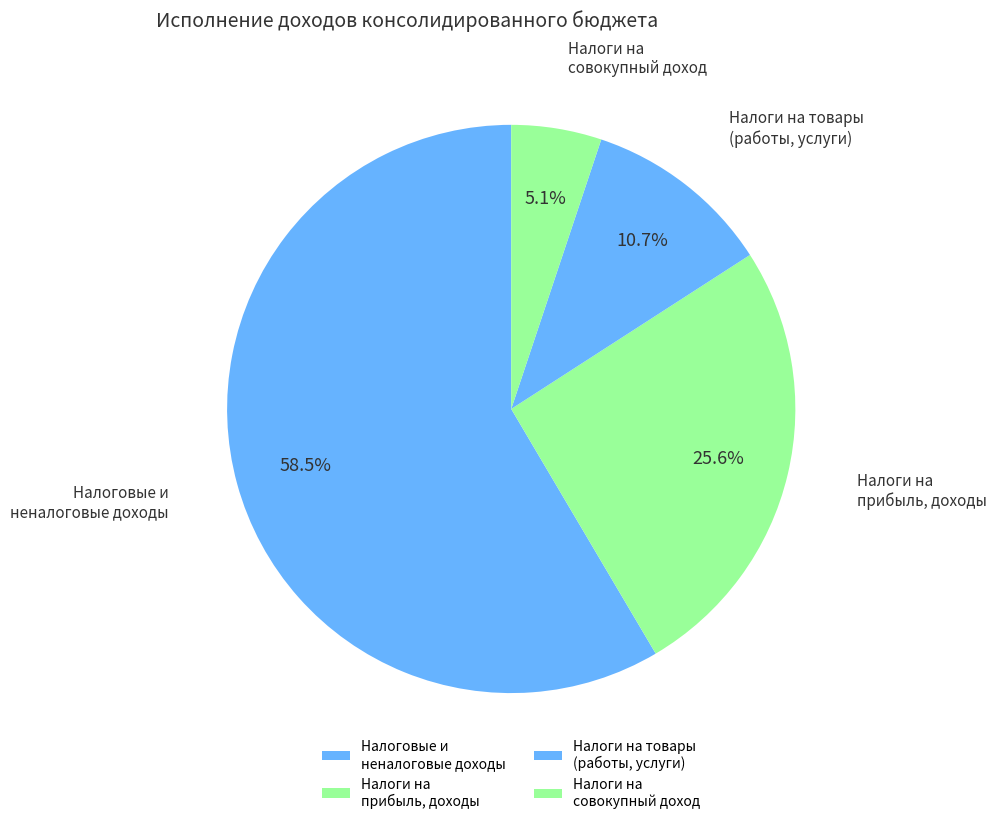

To the nearest percent, what is the difference between the largest and smallest slice percentages?

53%